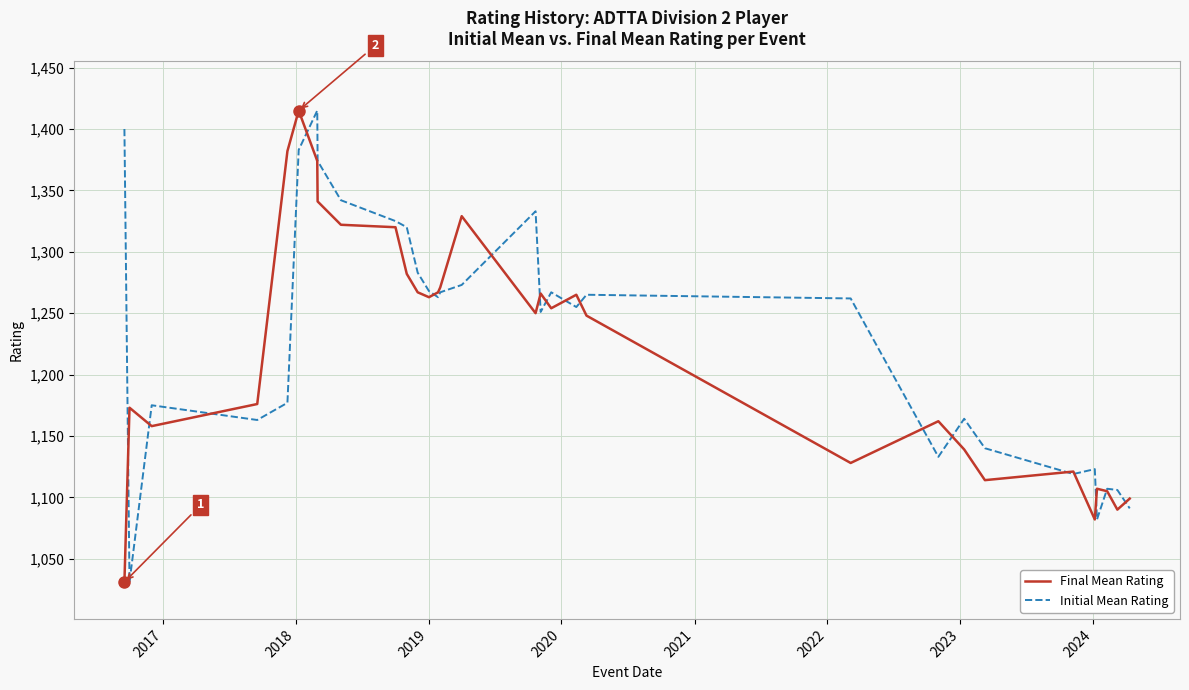

How many lines are shown in the chart?

2